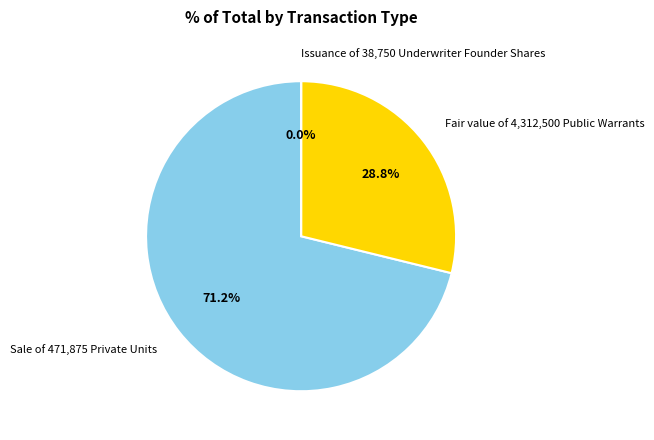

To the nearest percent, what portion does Fair value of 4,312,500 Public Warrants represent?

29%